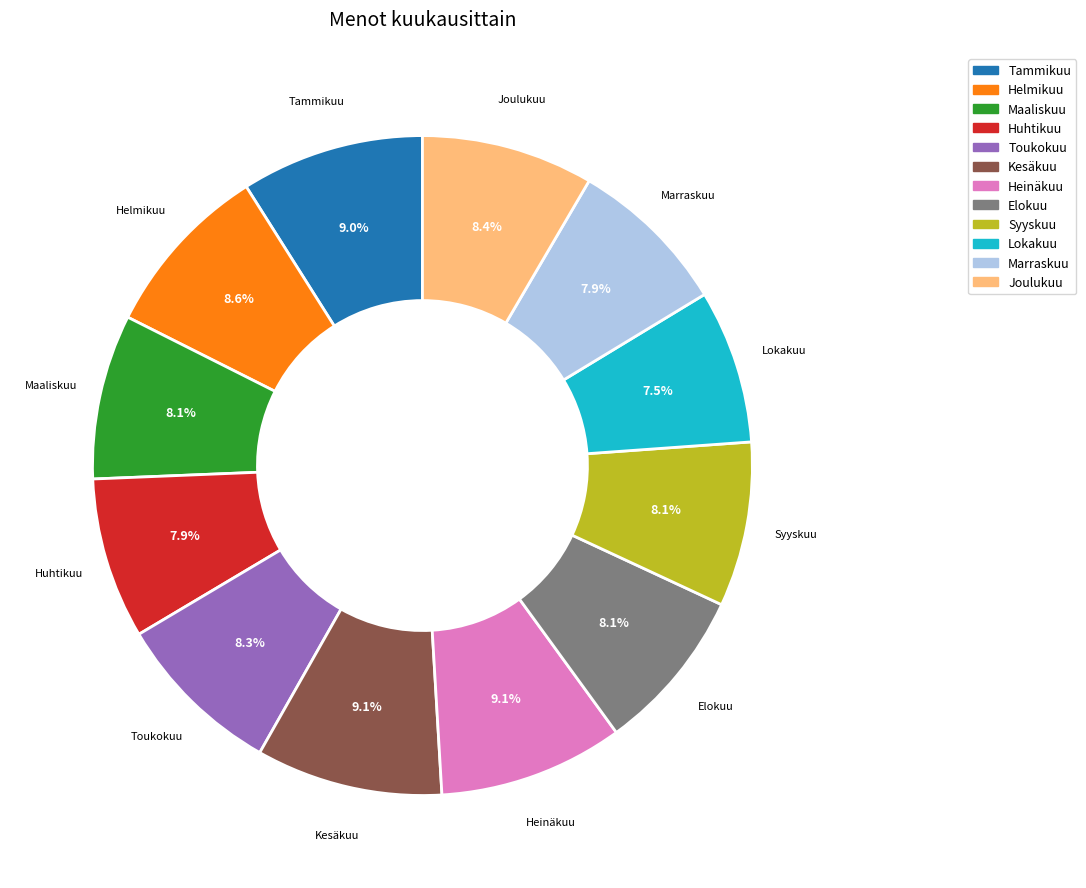

Does Huhtikuu represent more than half of the total?

No